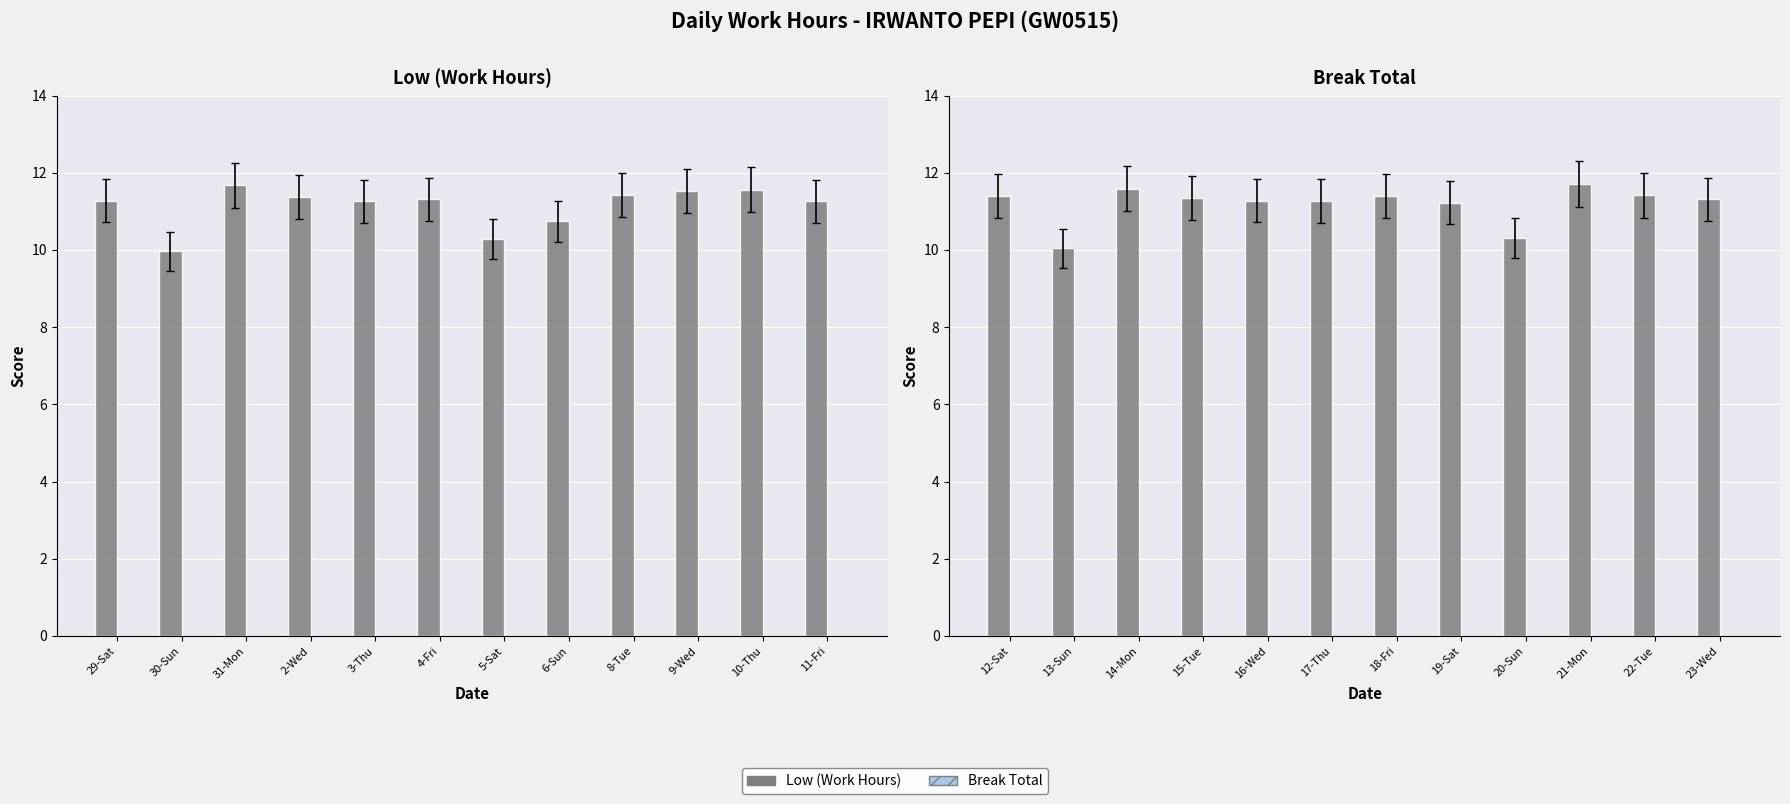

What is the sum of all Low (Work Hours) values?

134.3